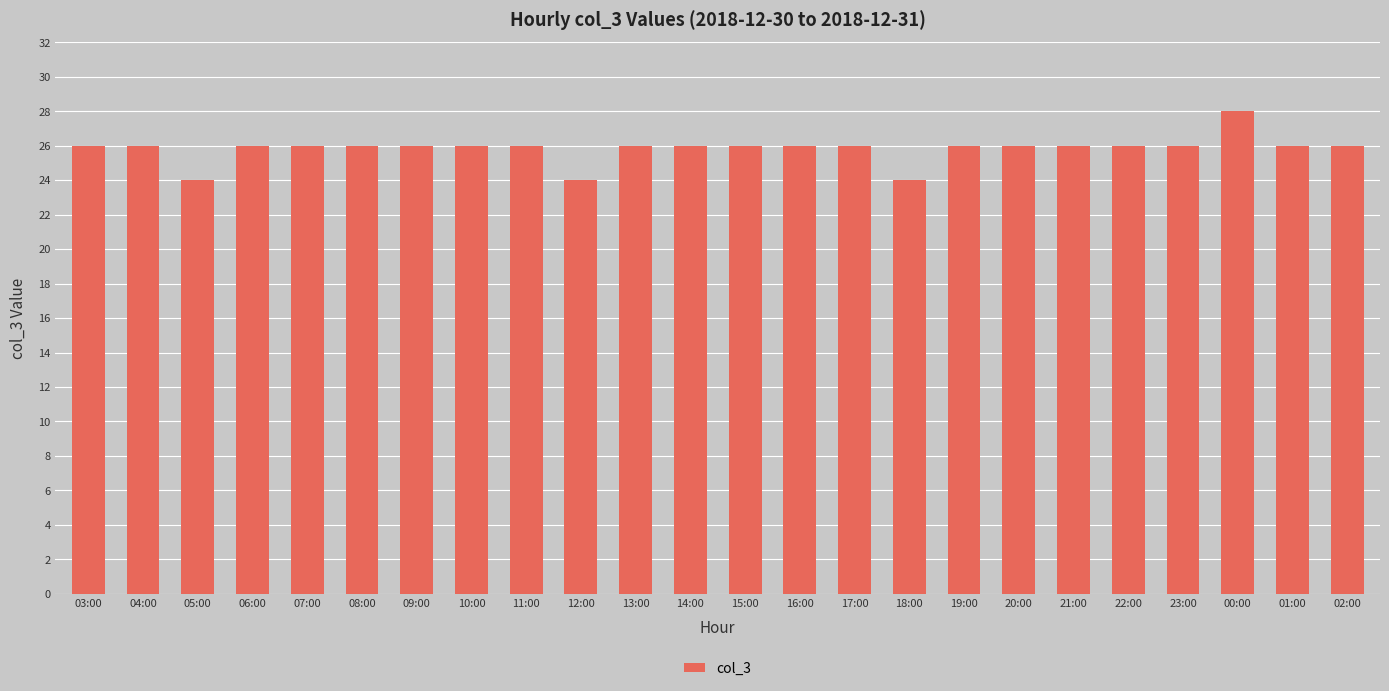

How many categories are shown in the chart?

24